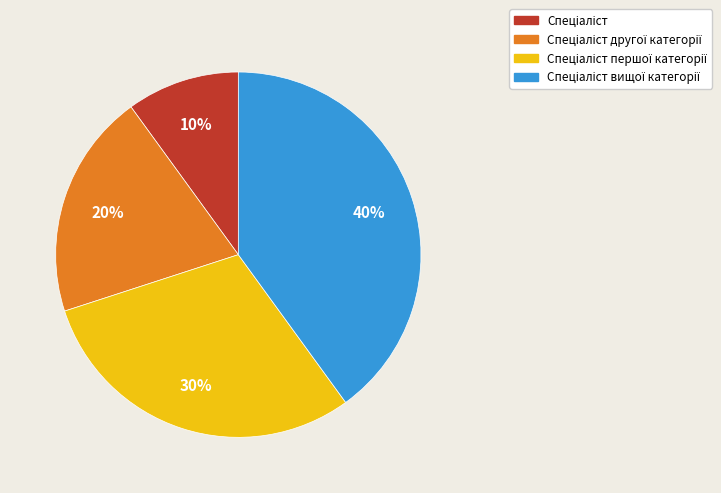

To the nearest percent, what is the average slice percentage?

25%